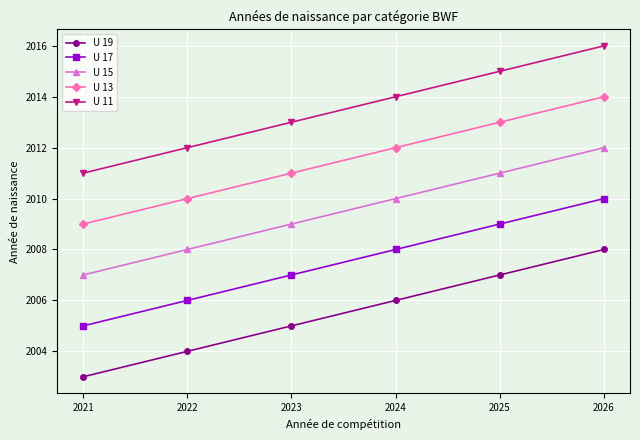

List the series in order of their peak value, highest first.

U 11, U 13, U 15, U 17, U 19